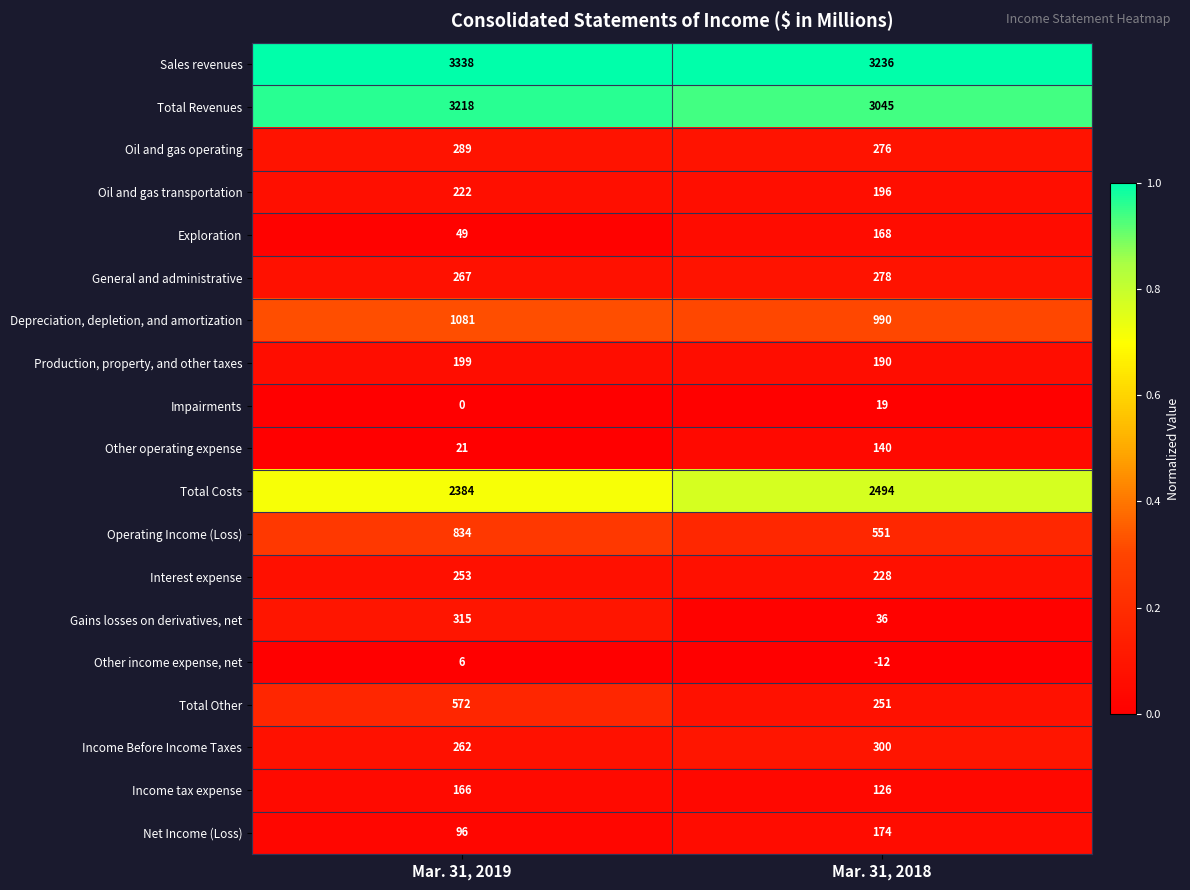

Between Mar. 31, 2019 and Mar. 31, 2018, which series saw the biggest shift?

Total Other